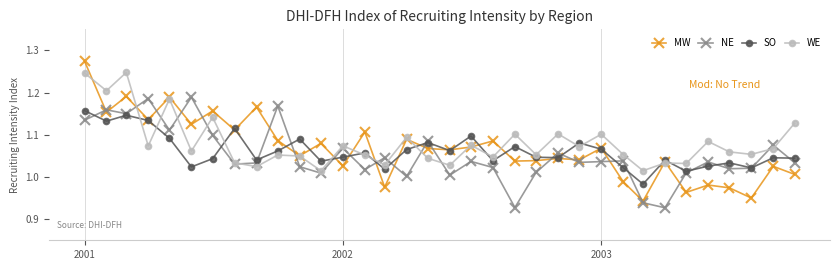

How many interior local valleys does the SO series have?

11